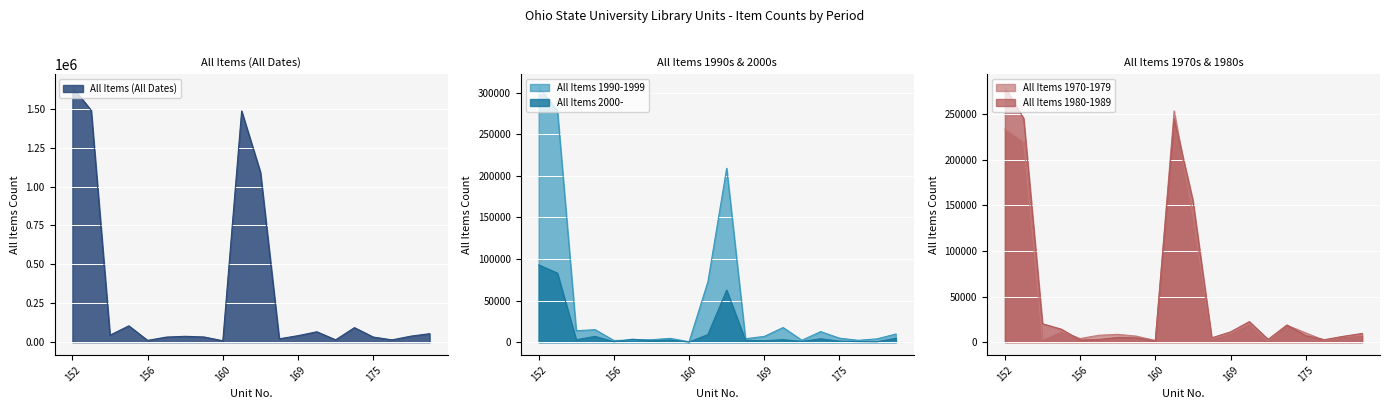

At 169, list the series in order from smallest to largest.

All Items 2000-, All Items 1990-1999, All Items 1970-1979, All Items 1980-1989, All Items (All Dates)